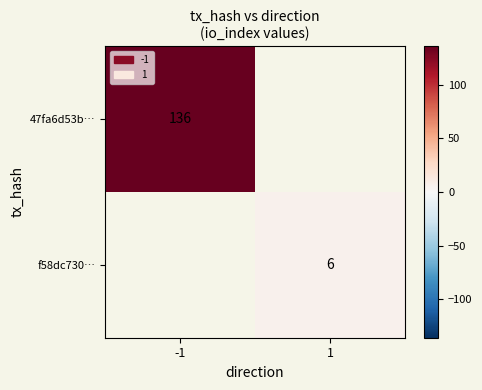

The f58dc730… series shows 8 at 1. True or false?

False